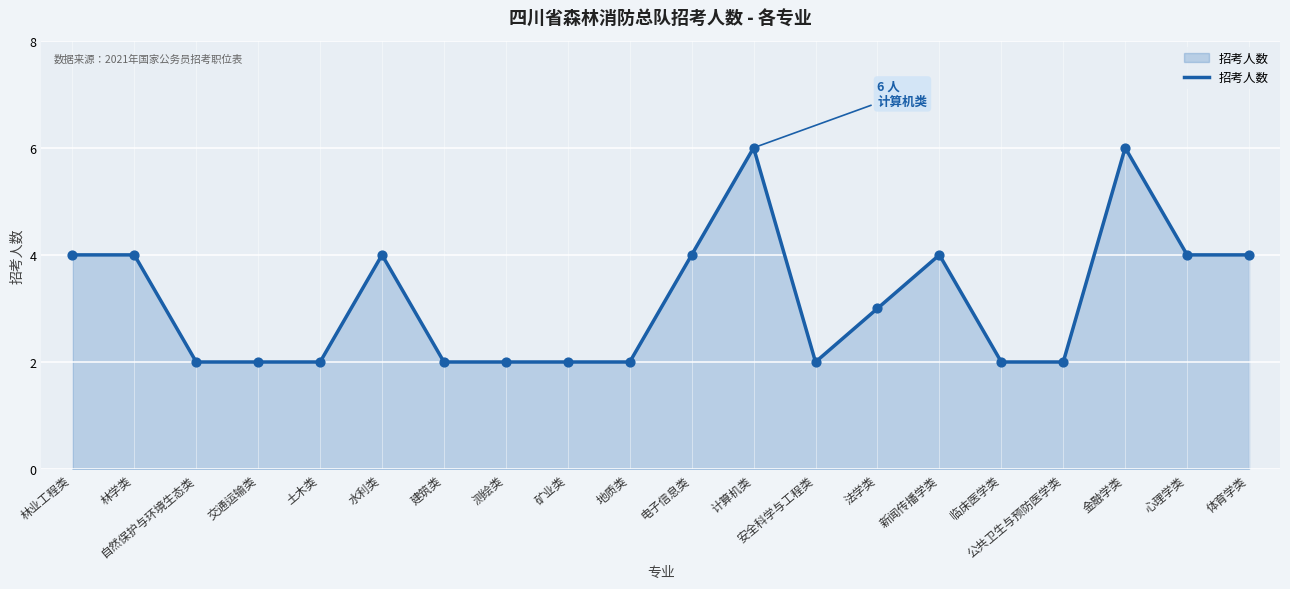

What is the change in value from 地质类 to 电子信息类?

+2